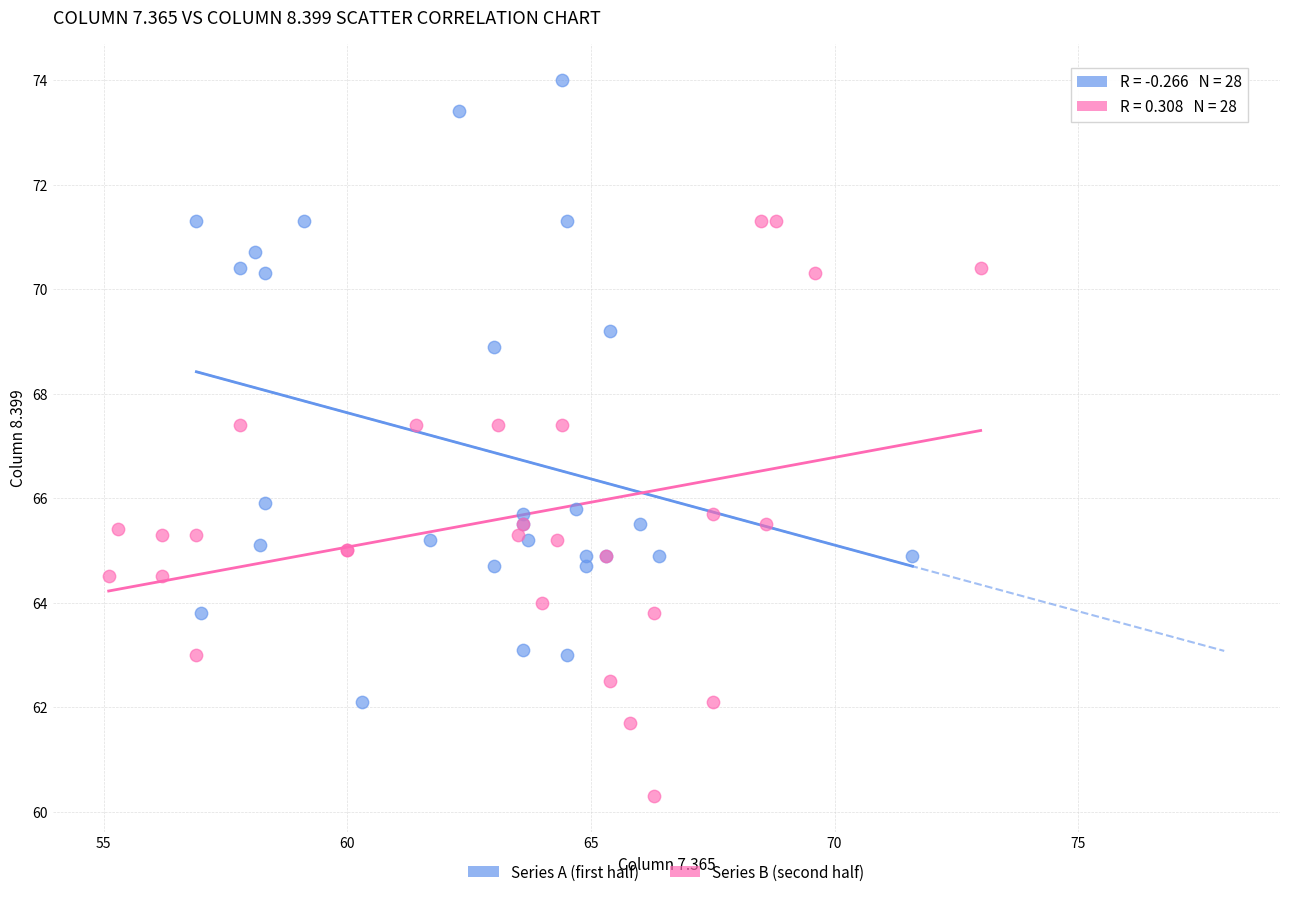

Which series contains the highest Y value?

Series A (first half)